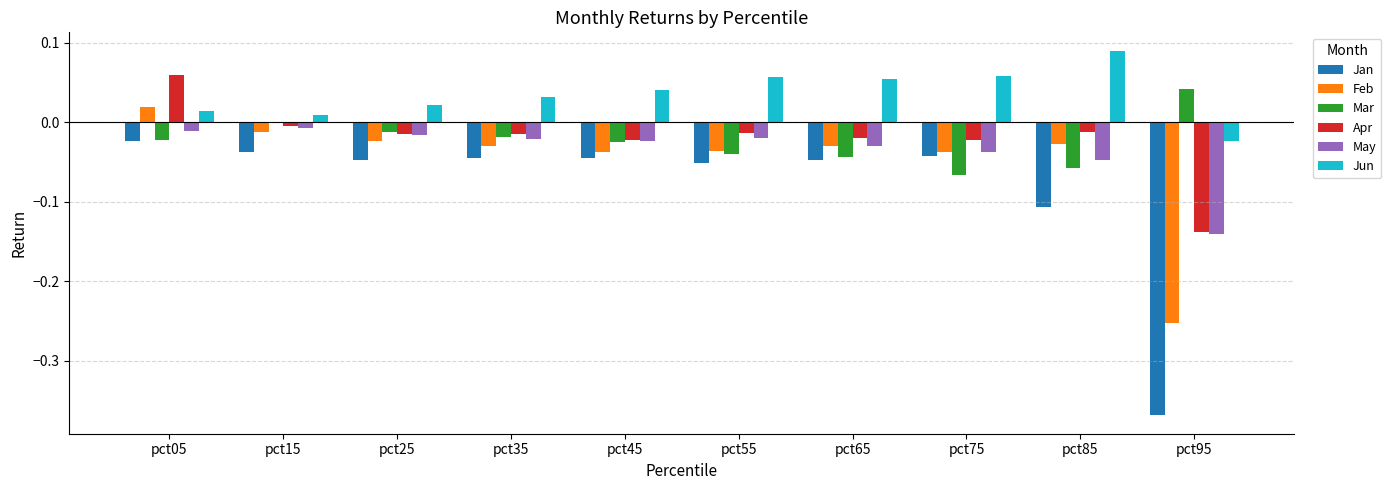

How many data points does each series have?

10